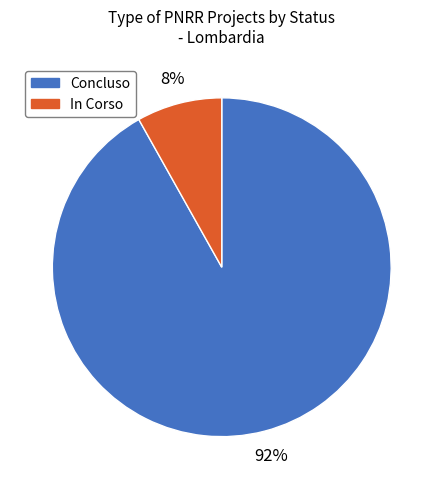

True or false: Concluso accounts for 86% of the total.

False